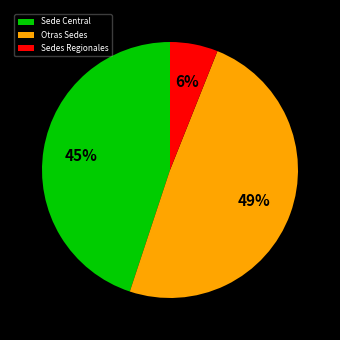

Rank the categories by value from lowest to highest.

Sedes Regionales, Sede Central, Otras Sedes